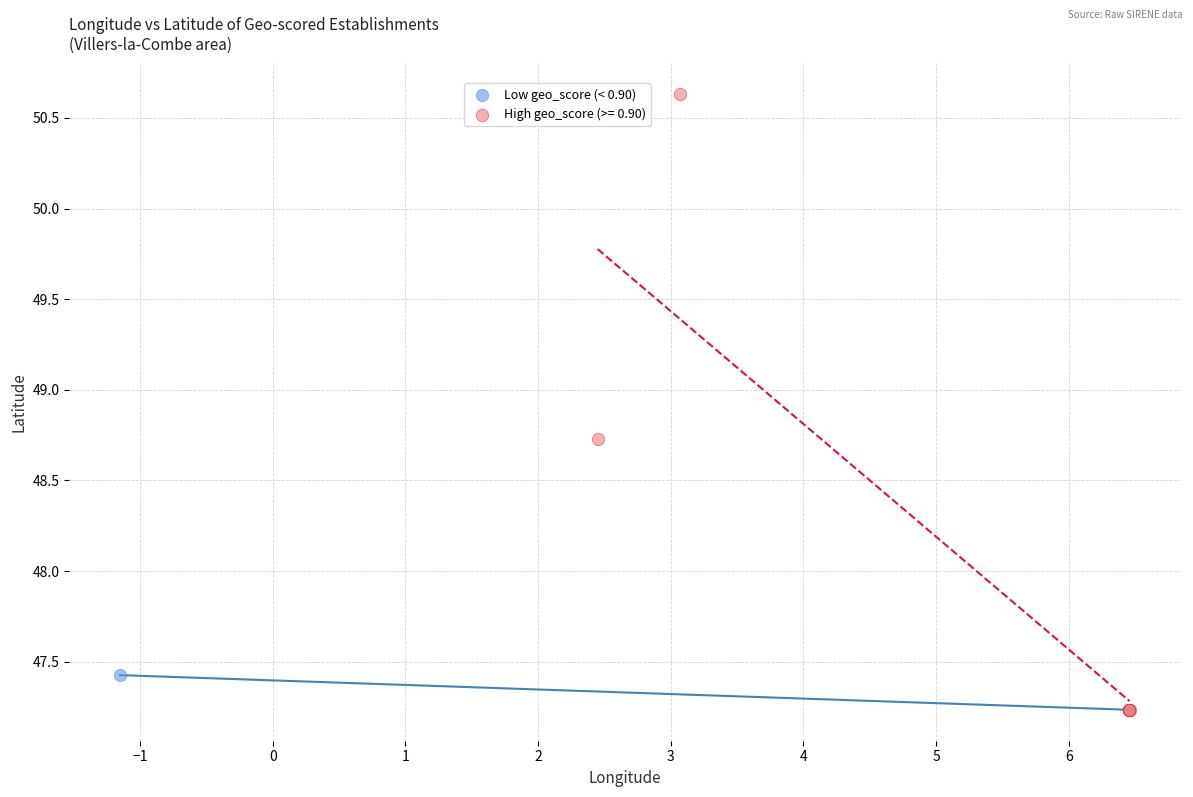

Which series contains the highest Y value?

High geo_score (>= 0.90)